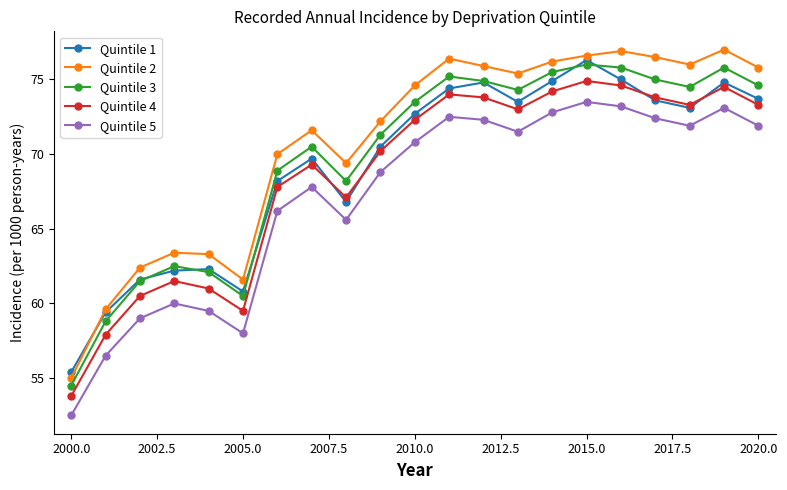

List the series in order of their peak value, lowest first.

Quintile 5, Quintile 4, Quintile 3, Quintile 1, Quintile 2